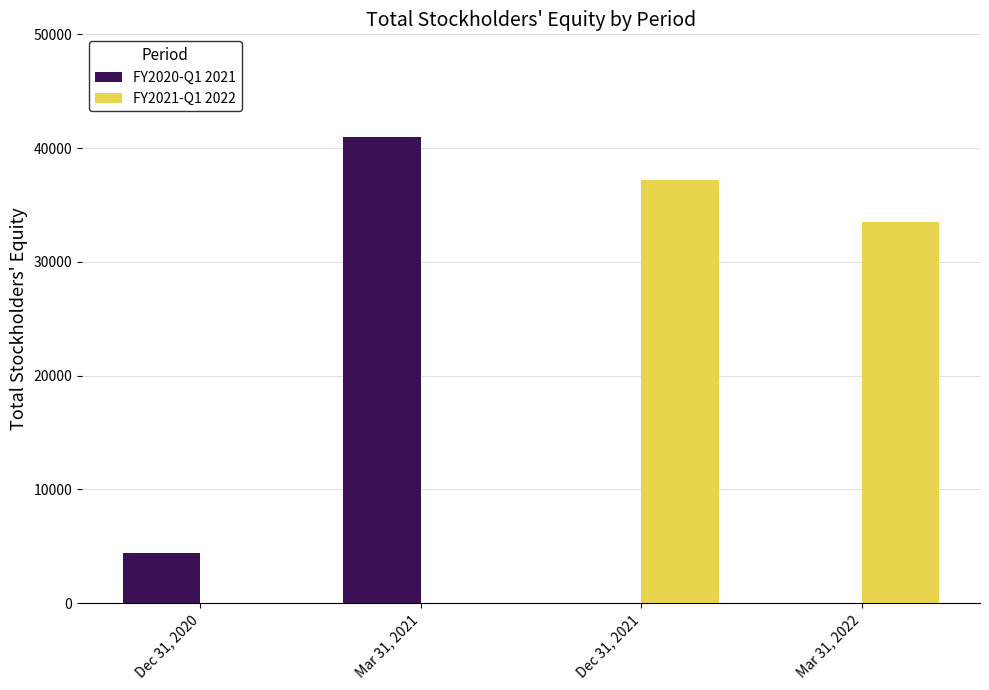

The FY2020-Q1 2021 series shows 26858 at Mar 31, 2022. True or false?

False